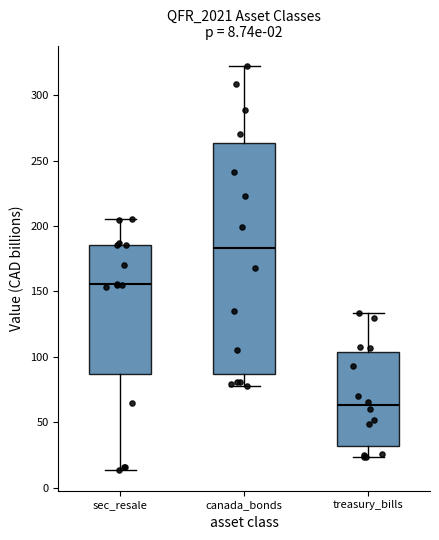

Which box is the tallest, from its lower edge to its upper edge?

canada_bonds